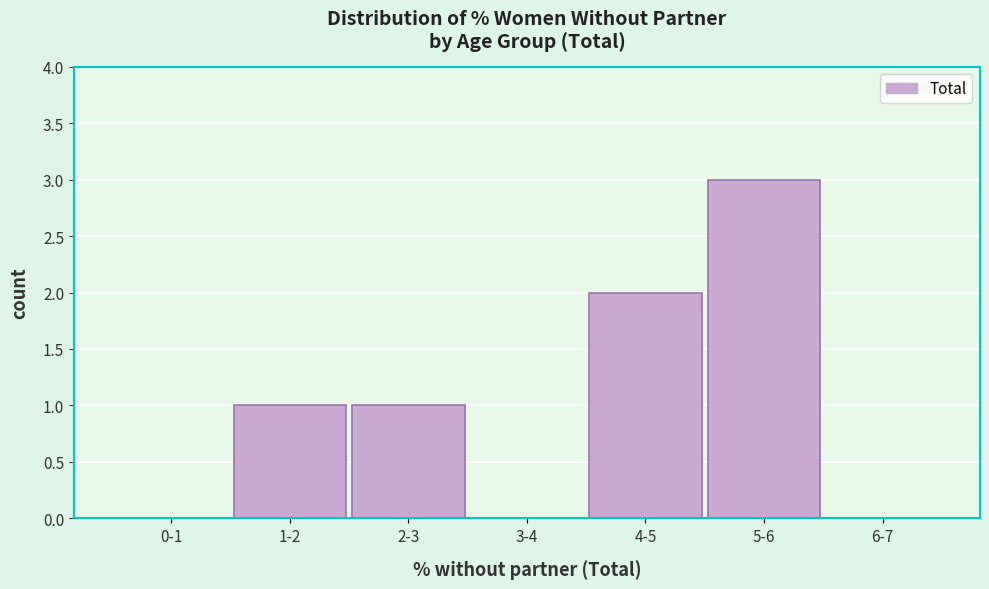

Reading right to left, list all the values displayed in this chart.

6-7=0	5-6=3	4-5=2	3-4=0	2-3=1	1-2=1	0-1=0